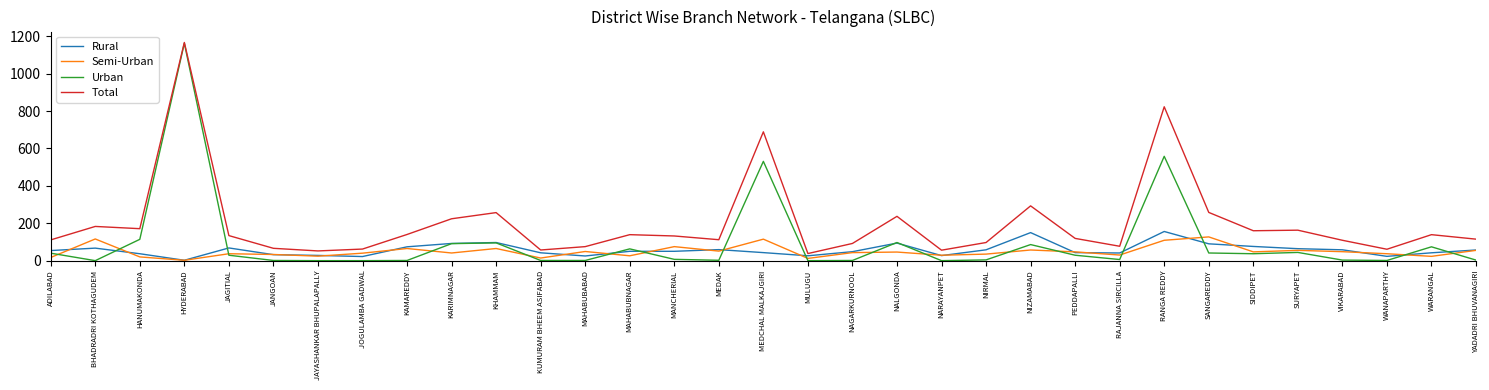

True or false: Rural has more than 0 points higher than both neighbors.

True